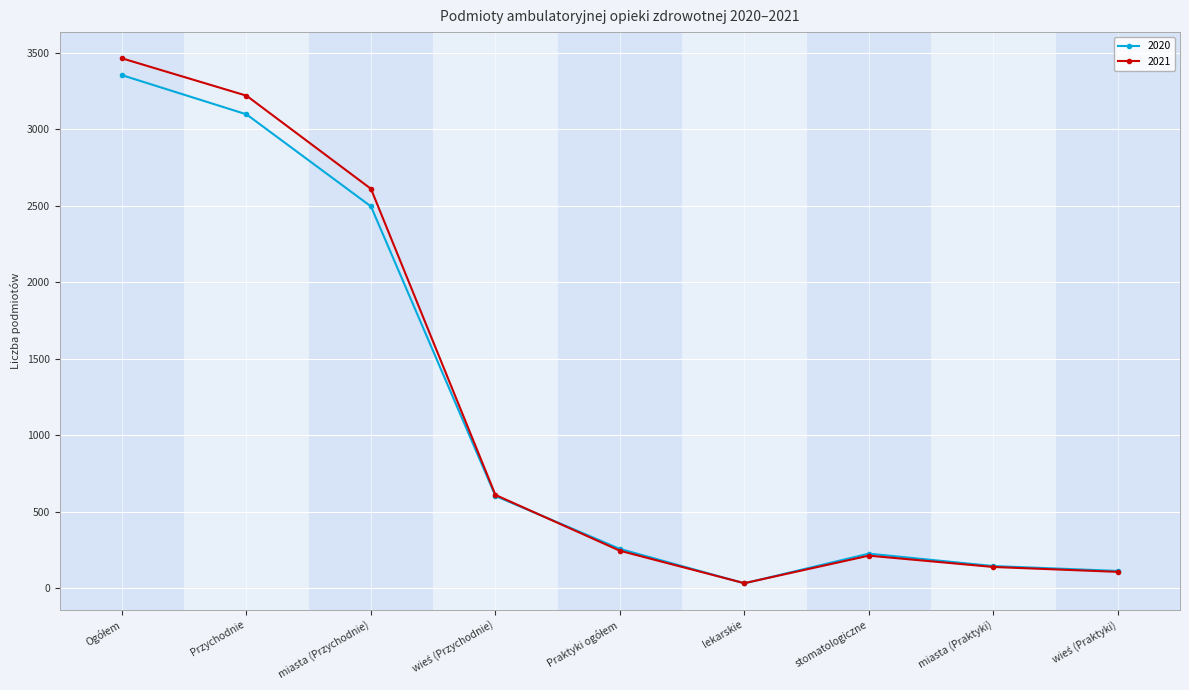

Reading left to right, transcribe all the data shown in this chart.

2020: 3353	3097	2495	602	256	31	225	144	112
2021: 3463	3219	2610	609	244	32	212	138	106